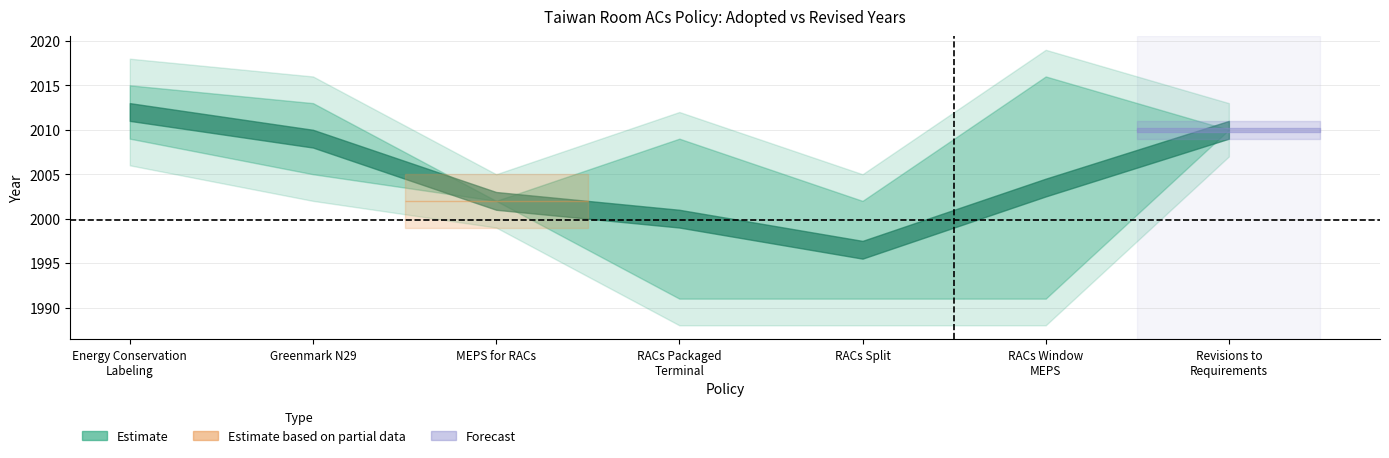

Where is the first local maximum for Revised?

RACs Packaged
Terminal